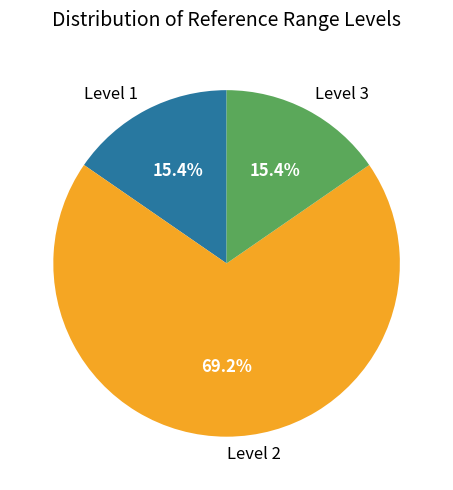

Does any single category account for the majority?

Yes